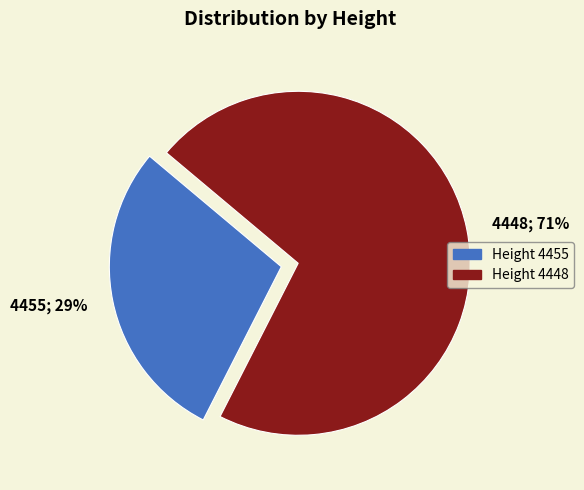

To the nearest percent, what percentage of the pie is 4455?

29%